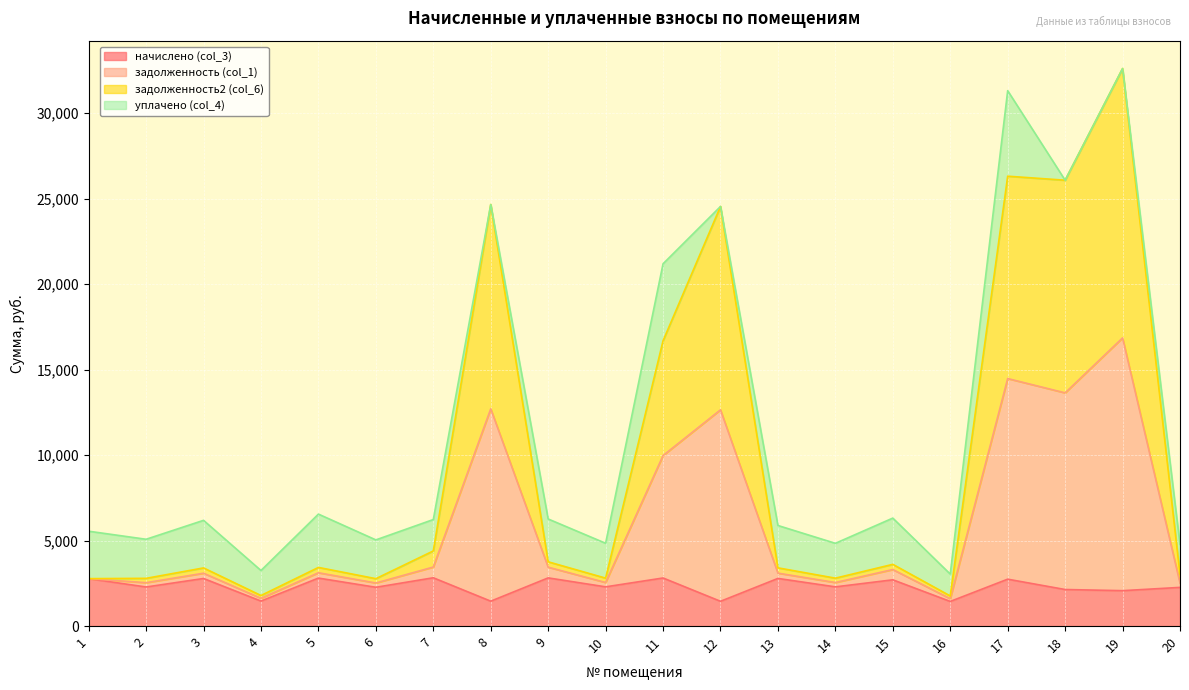

True or false: задолженность (col_1) and начислено (col_3) cross at least once.

False